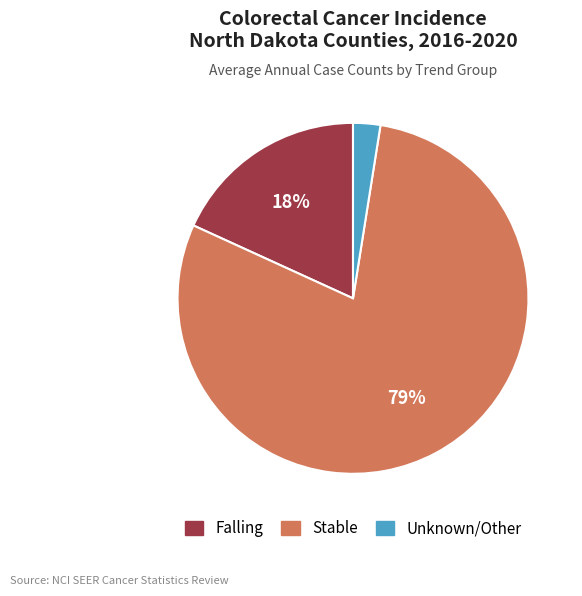

Does any single category account for the majority?

Yes